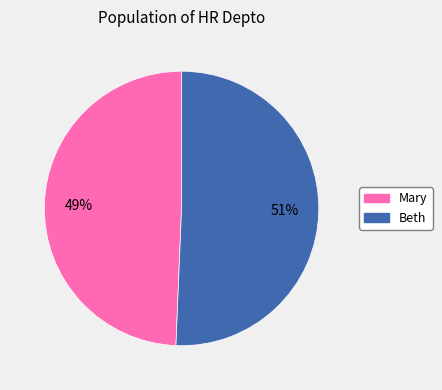

Combined, do Beth and Mary account for over 50%?

Yes